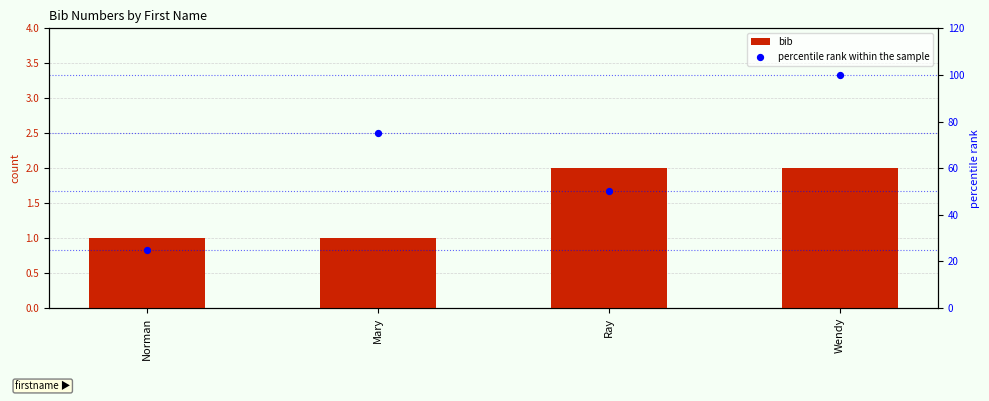

What are all the series names shown in the legend?

bib, percentile rank within the sample